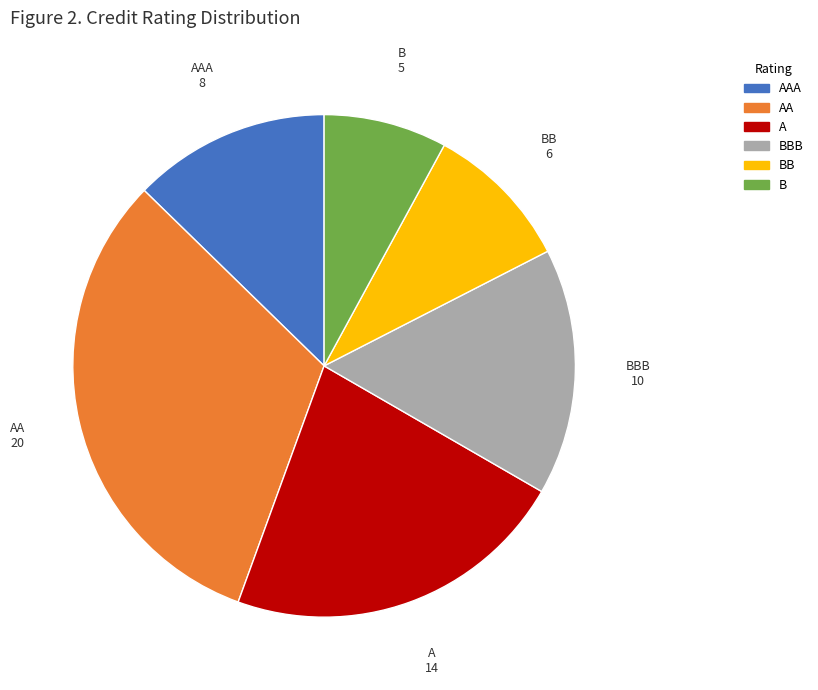

Is there a majority slice in this chart?

No